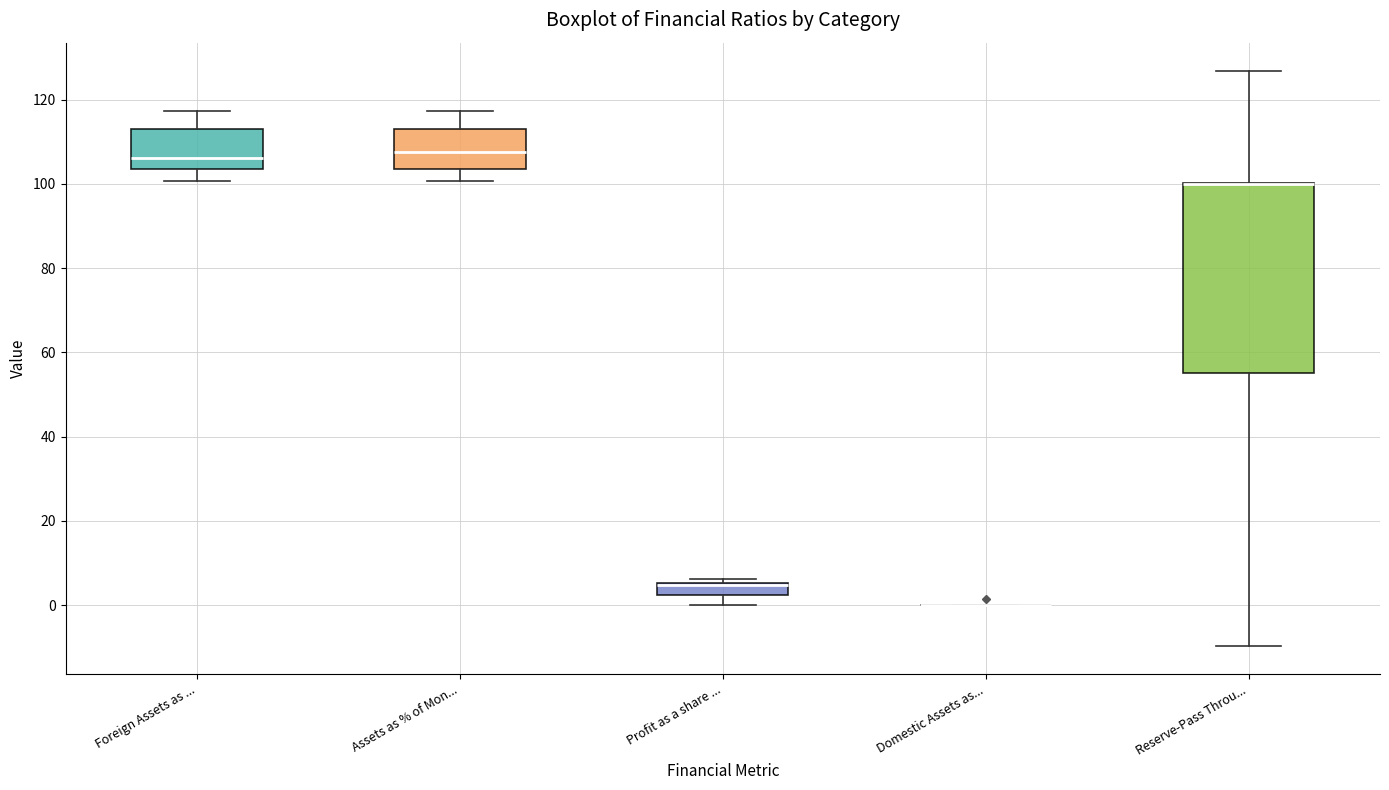

Where is the upper edge of the box for Profit as a share ... on the y-axis? The values are not printed on the chart, so give them approximately, as read against the axis.

6